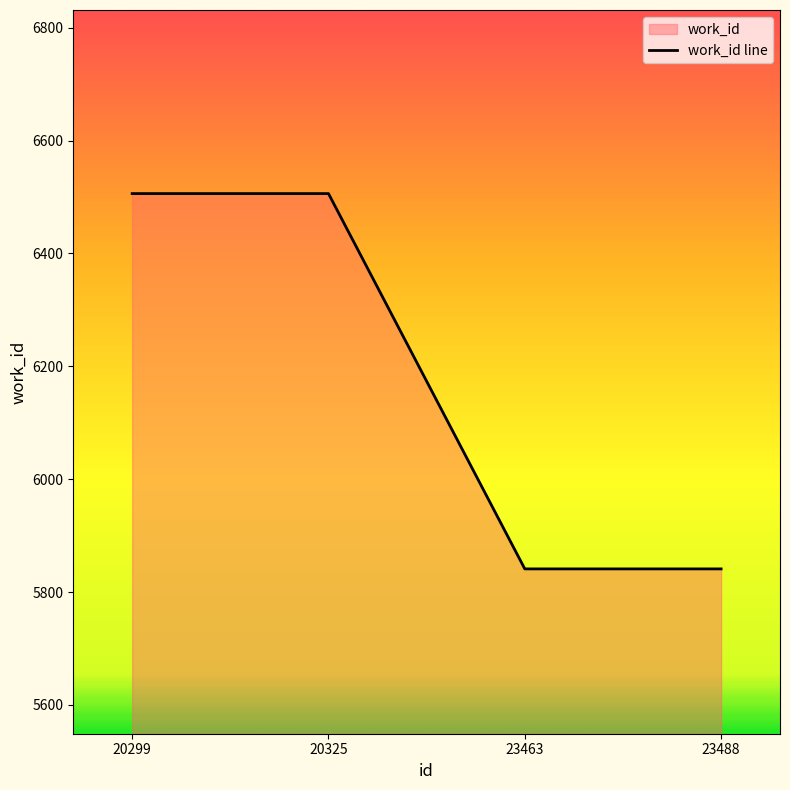

Between 20325 and 20299, which is larger?

20325